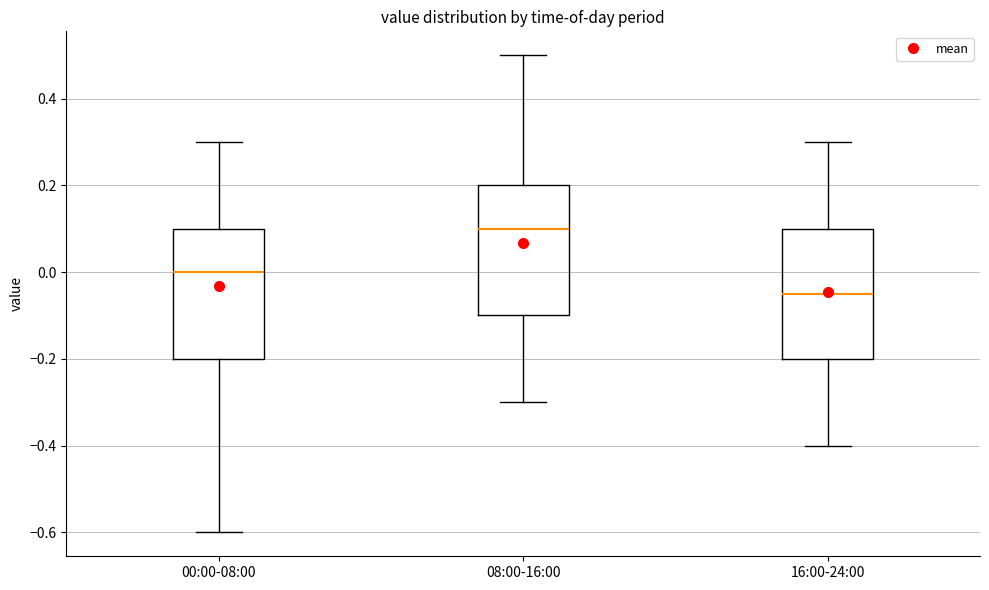

Reading left to right, transcribe this box plot: for each box, give where its median line is, the range the box spans, and where its two whiskers end, as read against the y-axis. The values are not printed on the chart, so give them approximately, as read against the axis.

00:00-08:00: median 0.00, box -0.20 to 0.10, whiskers -0.60 to 0.30
08:00-16:00: median 0.10, box -0.10 to 0.20, whiskers -0.30 to 0.50
16:00-24:00: median -0.04, box -0.20 to 0.10, whiskers -0.40 to 0.30